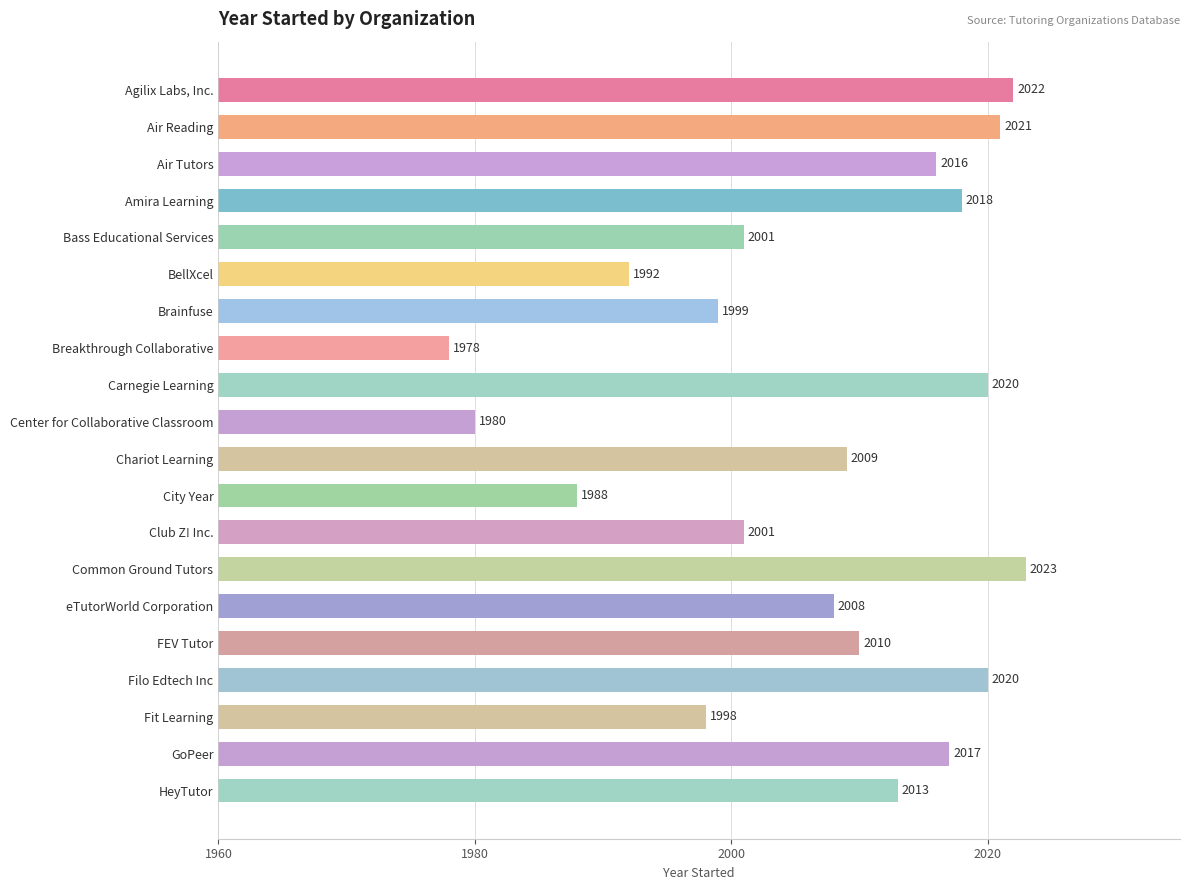

Reading top to bottom, extract all data points from this chart.

Agilix Labs, Inc.=2022	Air Reading=2021	Air Tutors=2016	Amira Learning=2018	Bass Educational Services=2001	BellXcel=1992	Brainfuse=1999	Breakthrough Collaborative=1978	Carnegie Learning=2020	Center for Collaborative Classroom=1980	Chariot Learning=2009	City Year=1988	Club Z! Inc.=2001	Common Ground Tutors=2023	eTutorWorld Corporation=2008	FEV Tutor=2010	Filo Edtech Inc=2020	Fit Learning=1998	GoPeer=2017	HeyTutor=2013